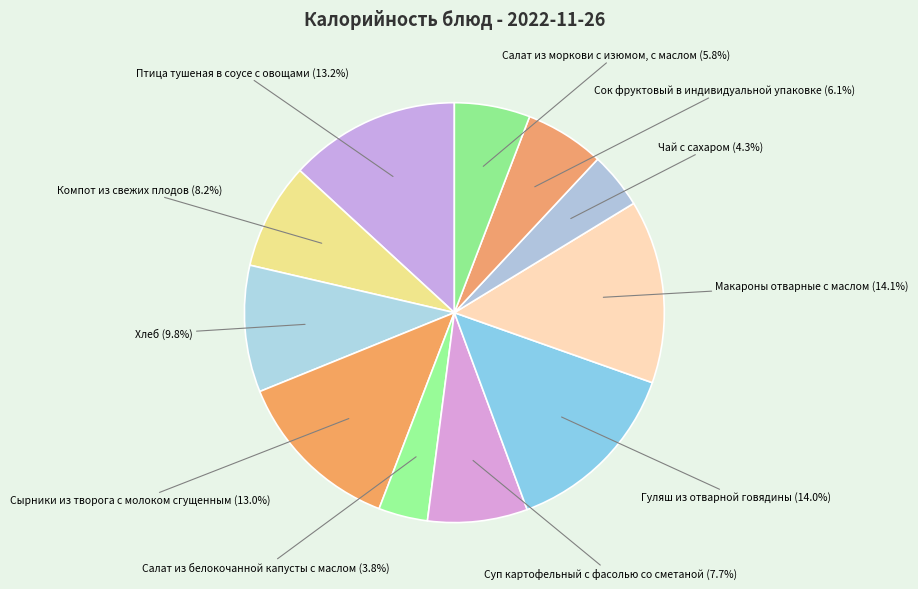

How many segments does this pie chart have?

11